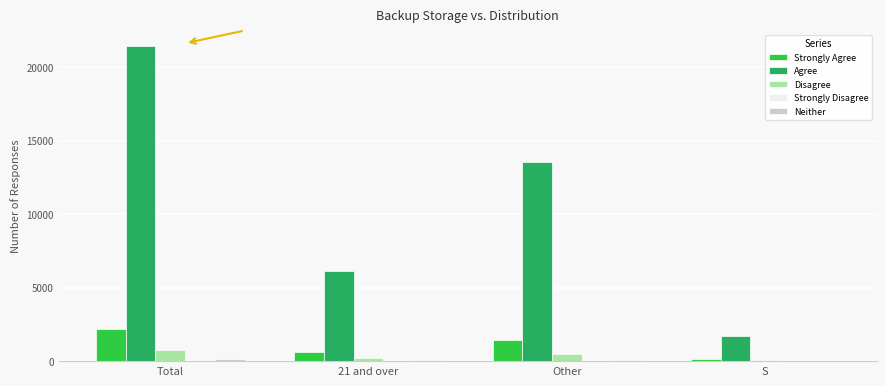

Between 21 and over and S, which series saw the biggest shift?

Agree